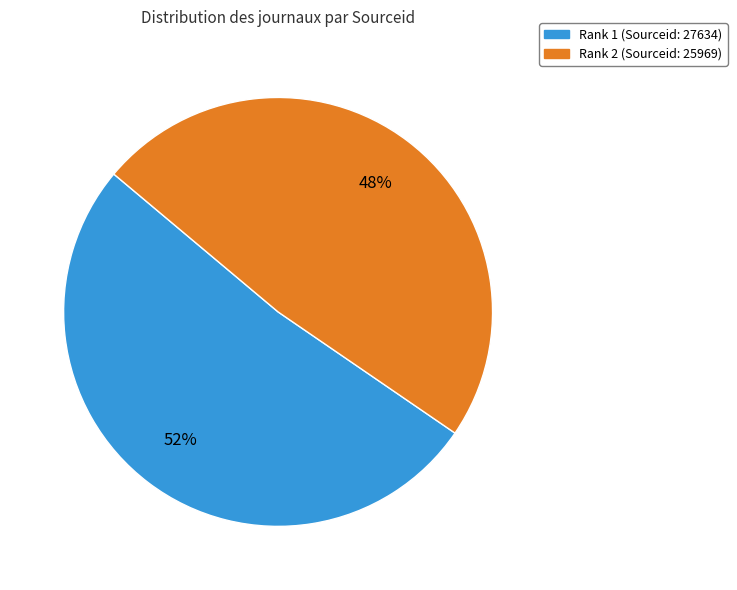

Is there any slice that represents more than half of the pie?

Yes